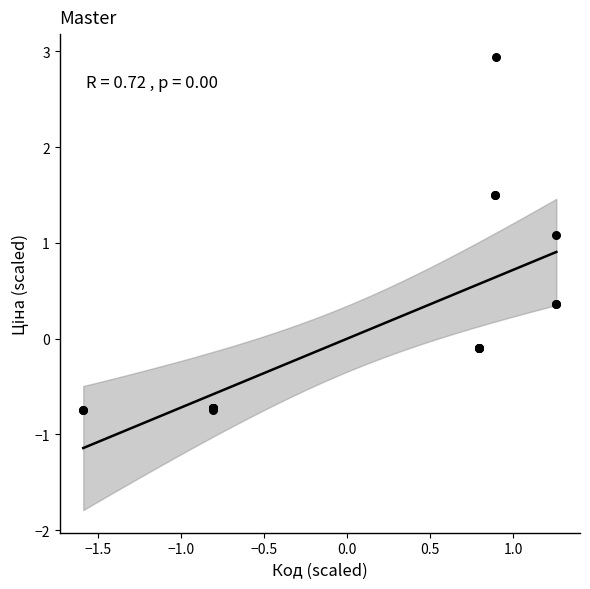

What Y value in the scatter plot is closest to 1?

1.1